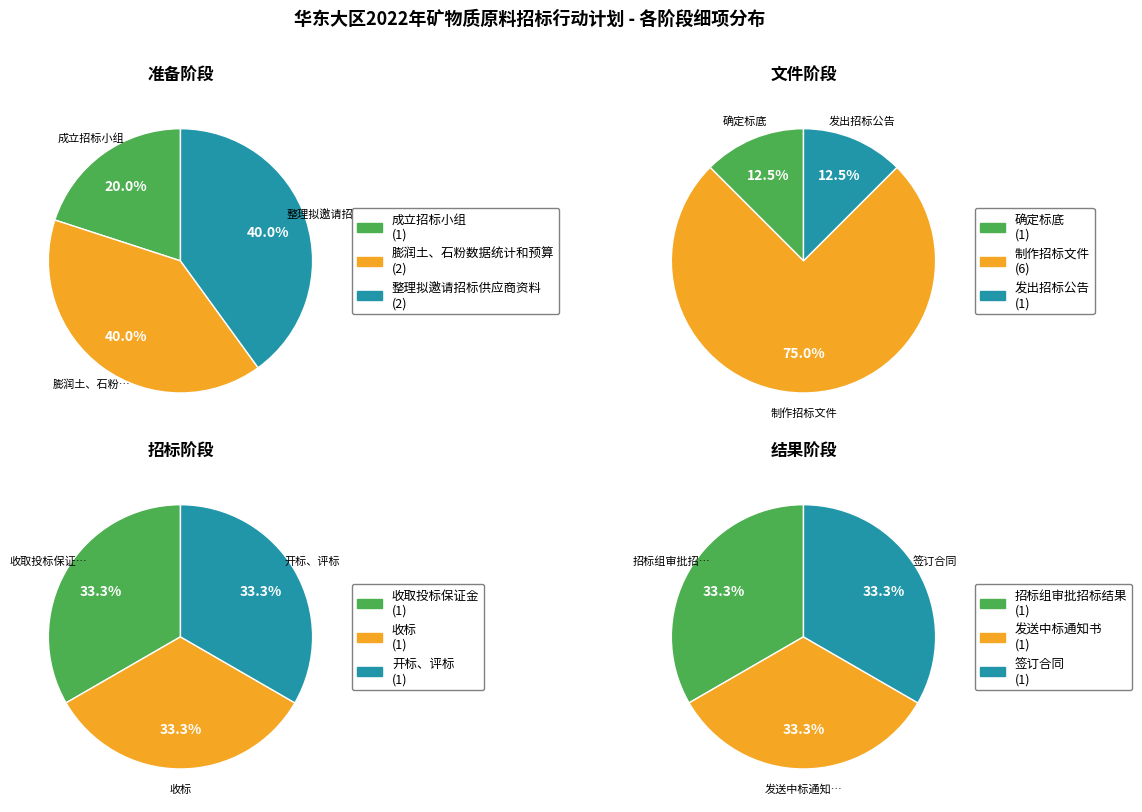

What is the largest slice in the pie chart?

制作招标文件